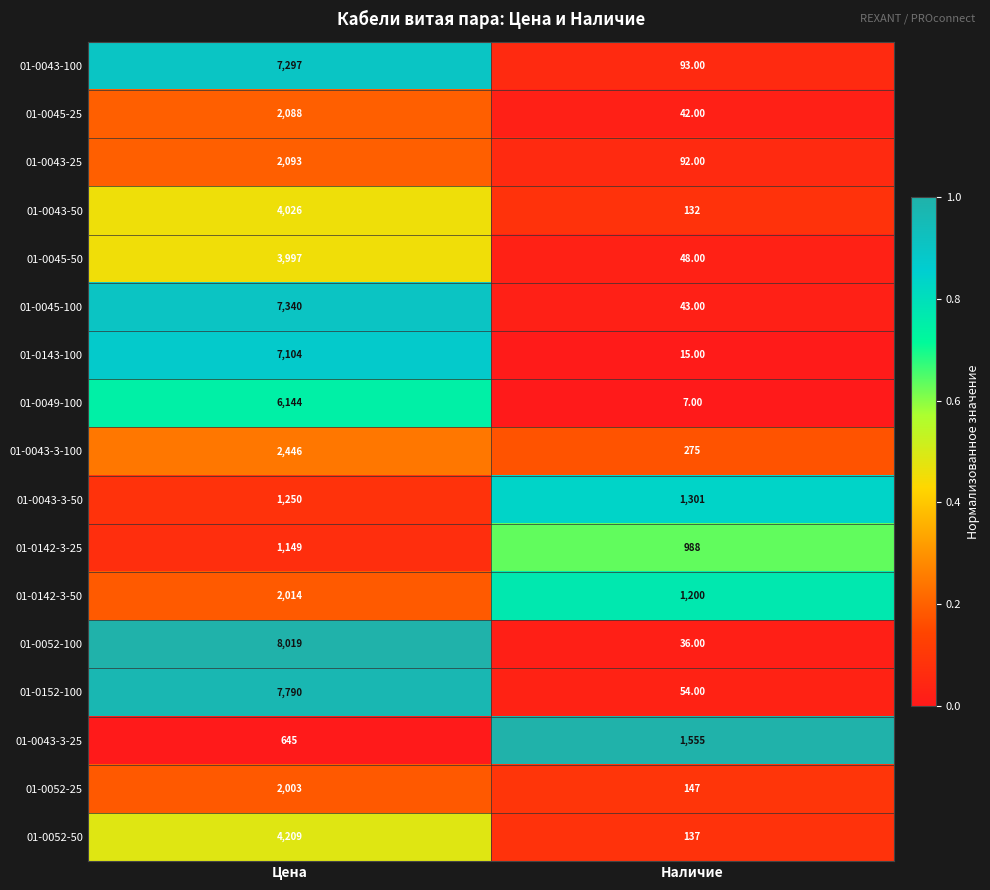

How many categories are shown in the chart?

2